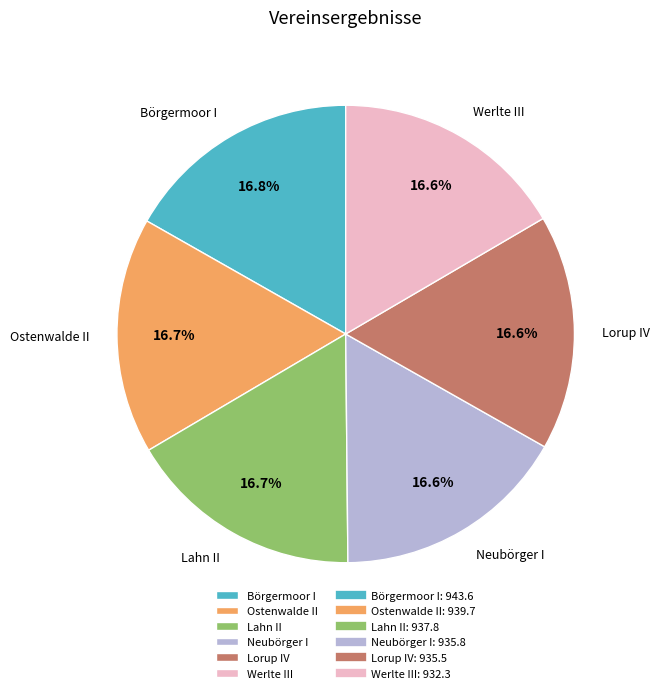

How much of the chart is everything except Lorup IV?

83.4%